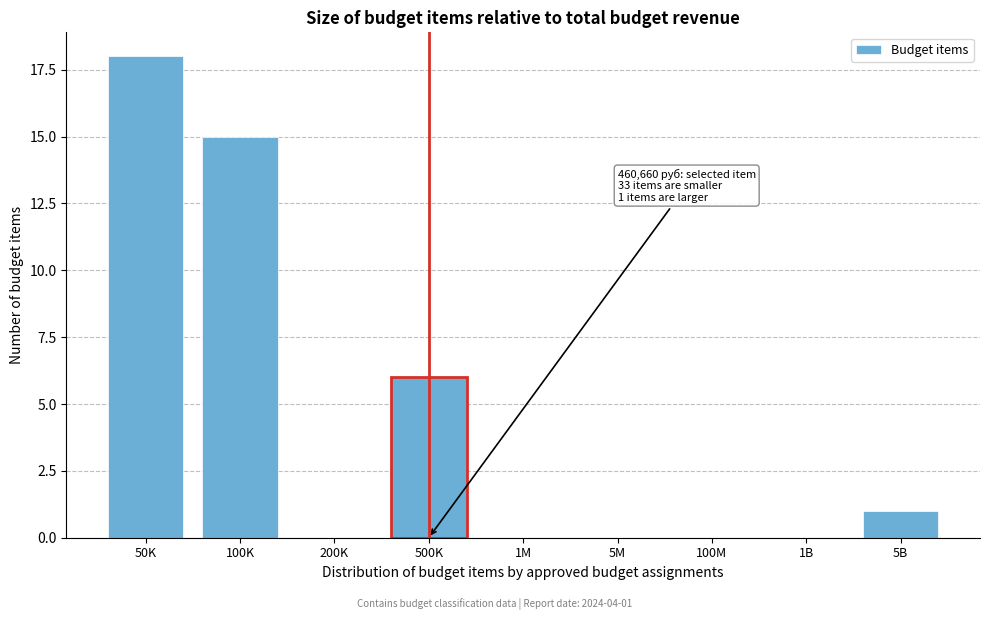

Reading left to right, what are all the values shown in this chart?

50K=18	100K=15	200K=0	500K=6	1M=0	5M=0	100M=0	1B=0	5B=1